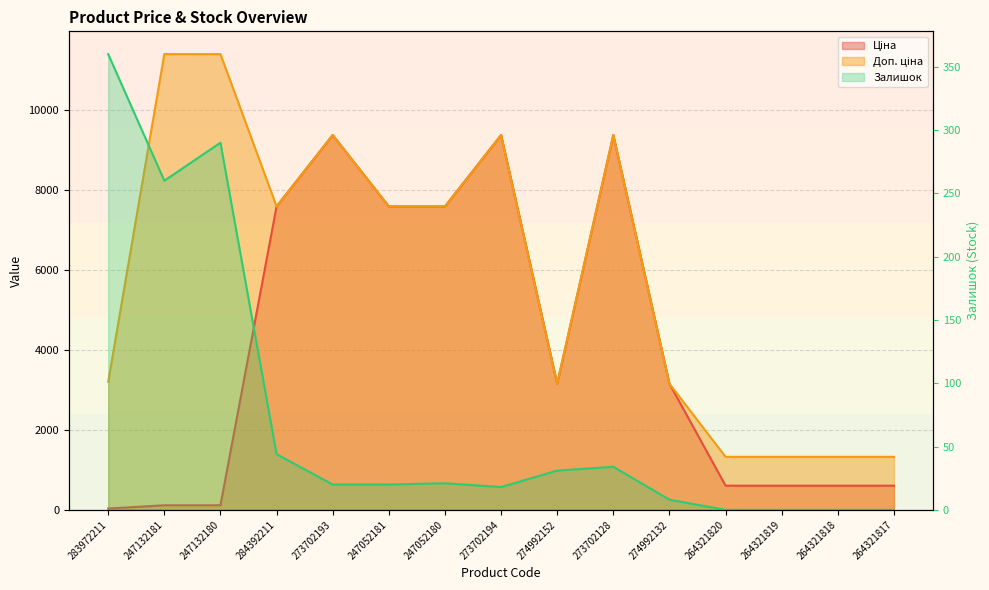

Reading left to right, transcribe all the data shown in this chart.

Ціна: 32.0	114.1	114.1	7596.5	9384.0	7596.5	7596.5	9384.0	3157.9	9384.0	3157.9	604.9	604.9	604.9	604.9
Доп. ціна: 3205.0	11410.0	11410.0	7596.5	9384.0	7596.5	7596.5	9384.0	3158.0	9384.0	3158.0	1327.2	1327.2	1327.2	1327.2
Залишок: 360.0	260.0	290.0	44.0	20.0	20.0	21.0	18.0	31.0	34.0	8.0	0.0	0.0	0.0	0.0